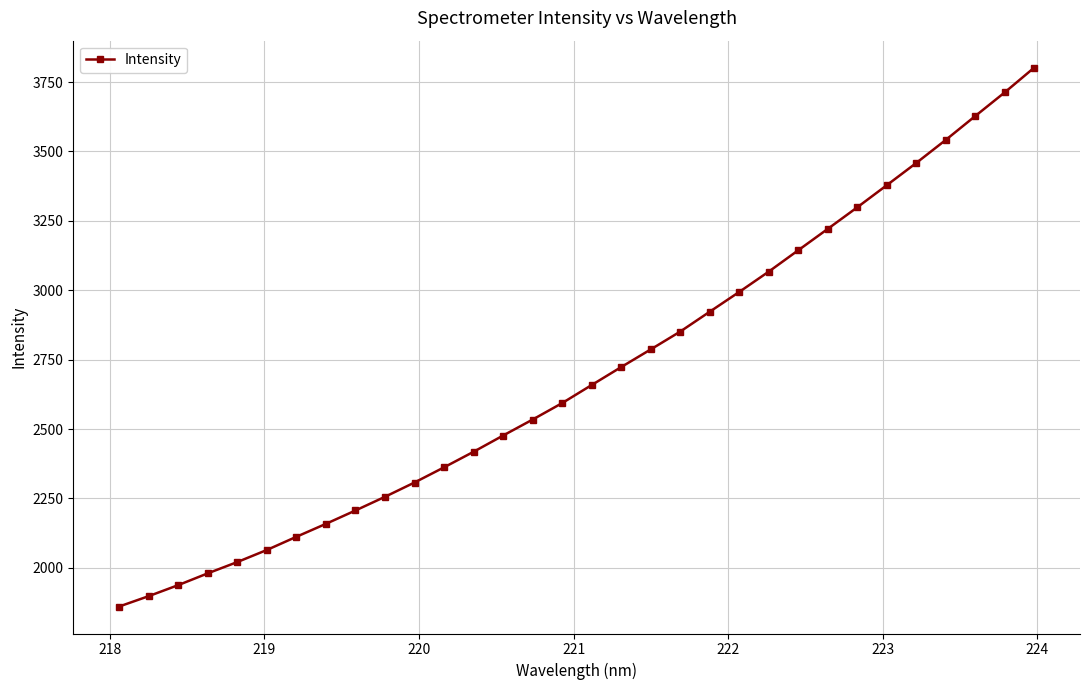

What is the greatest value displayed?

3801.8